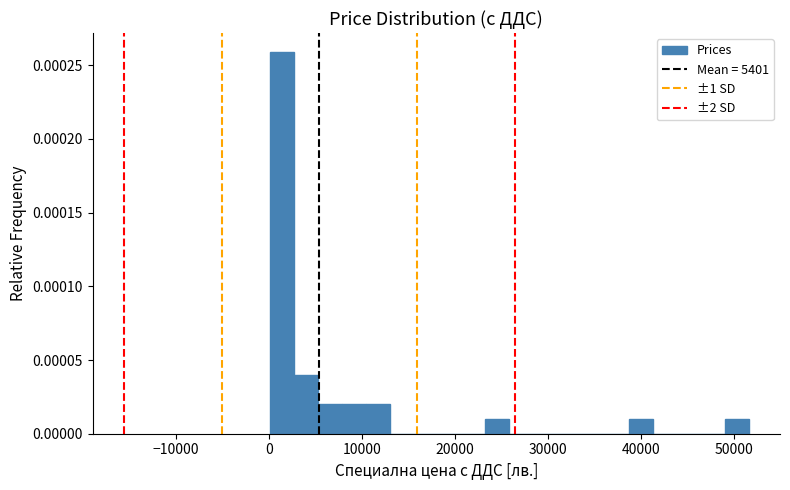

Around what value on the x-axis is the tallest bar? Give the approximate position of its centre, as read against the axis.

1000